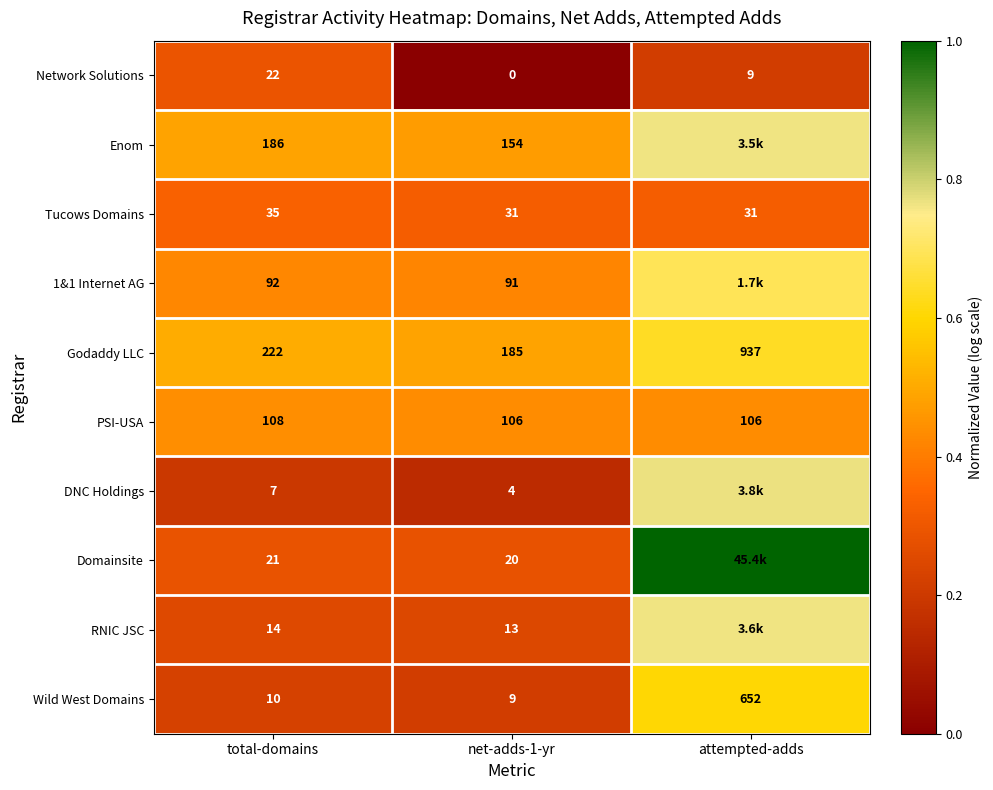

Which category has the highest value in the PSI-USA series?

total-domains